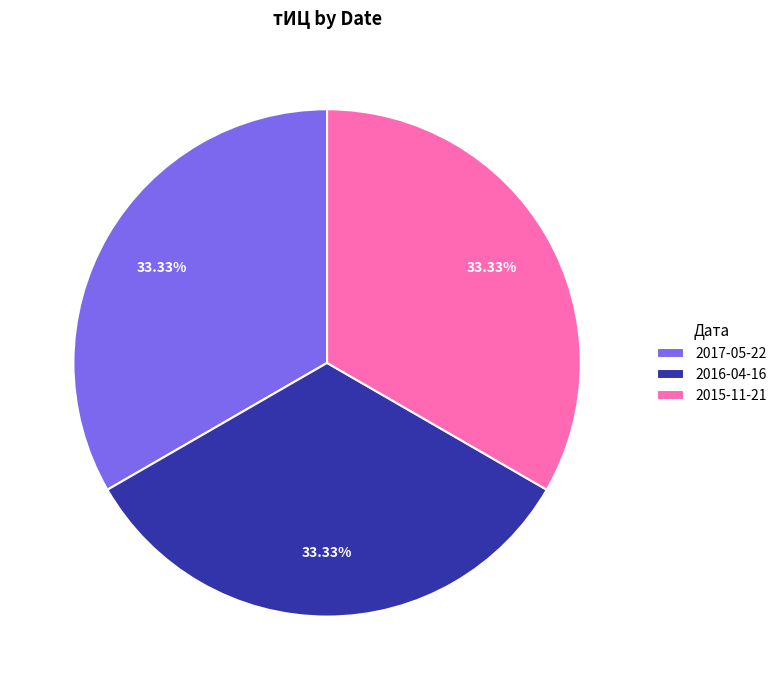

Is there a majority slice in this chart?

No